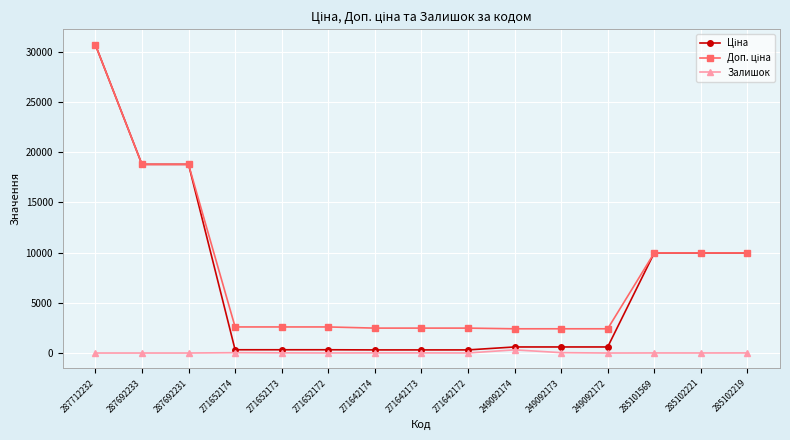

At which category does the chart reach its peak across all series?

287712232